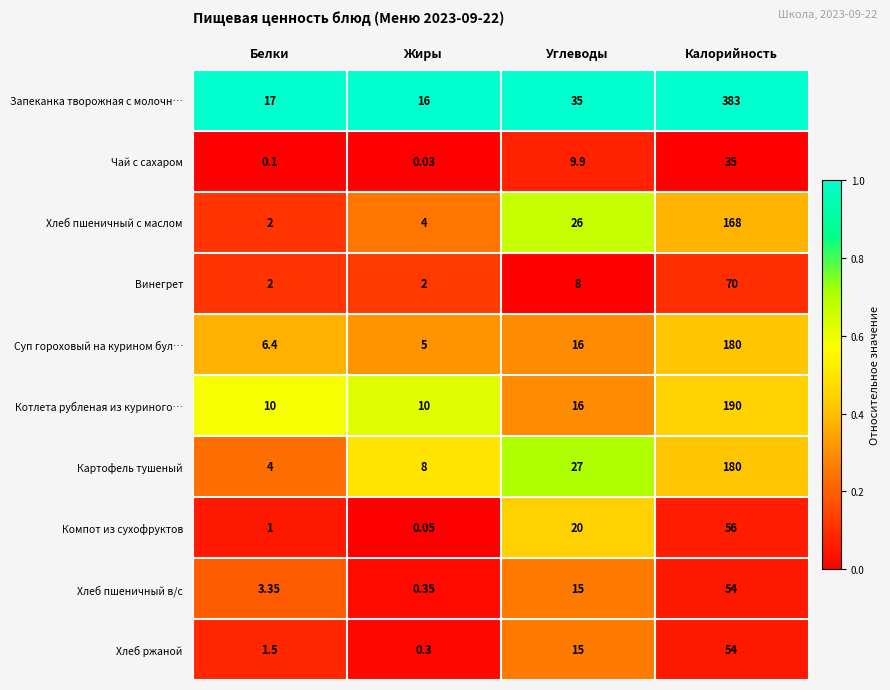

Rank the categories by Хлеб ржаной value from lowest to highest.

Жиры, Белки, Углеводы, Калорийность